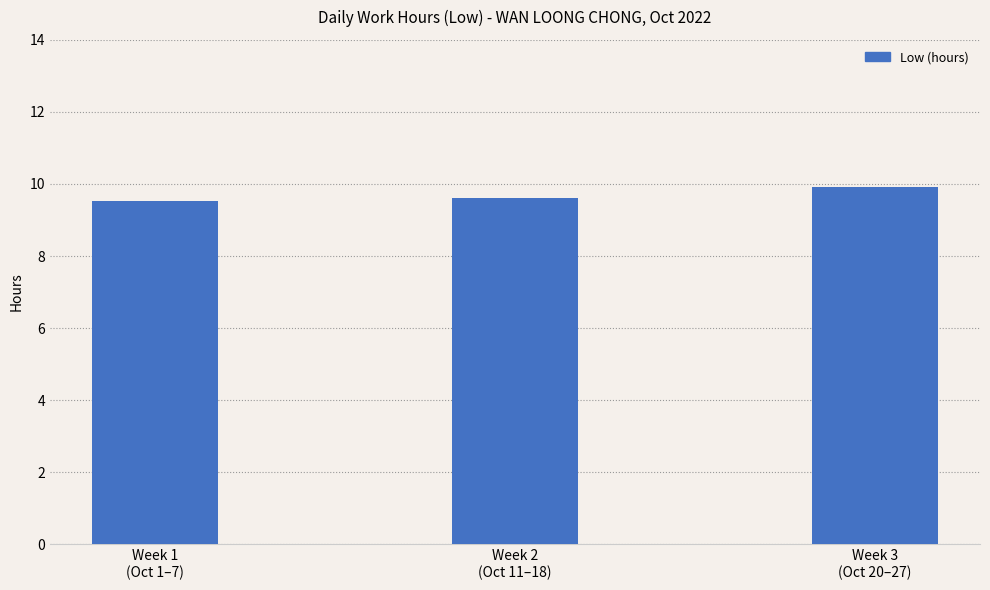

Reading left to right, what are all the values shown in this chart?

9.5	9.6	9.9